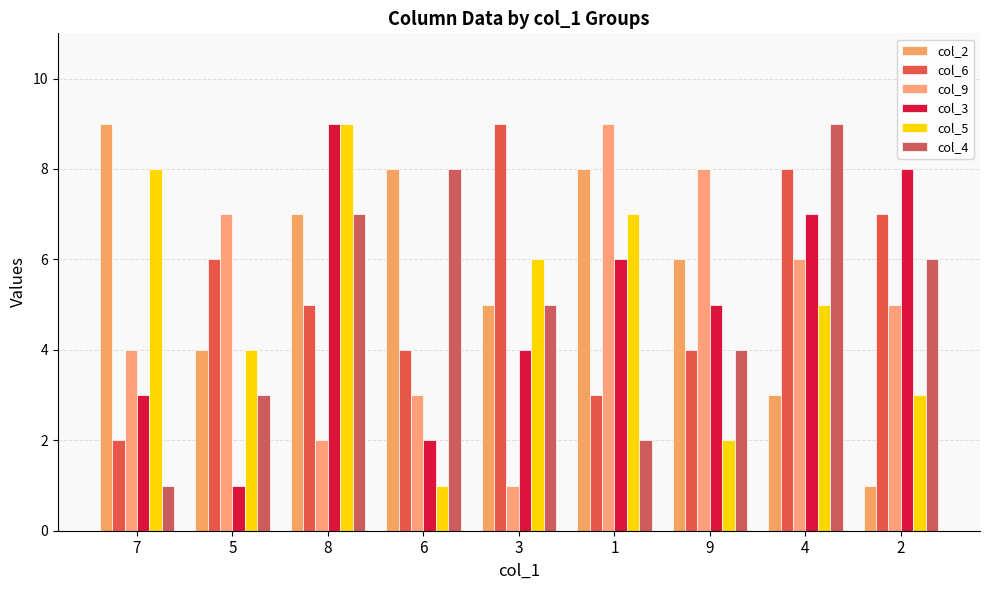

At how many categories does at least one series exceed 1?

9